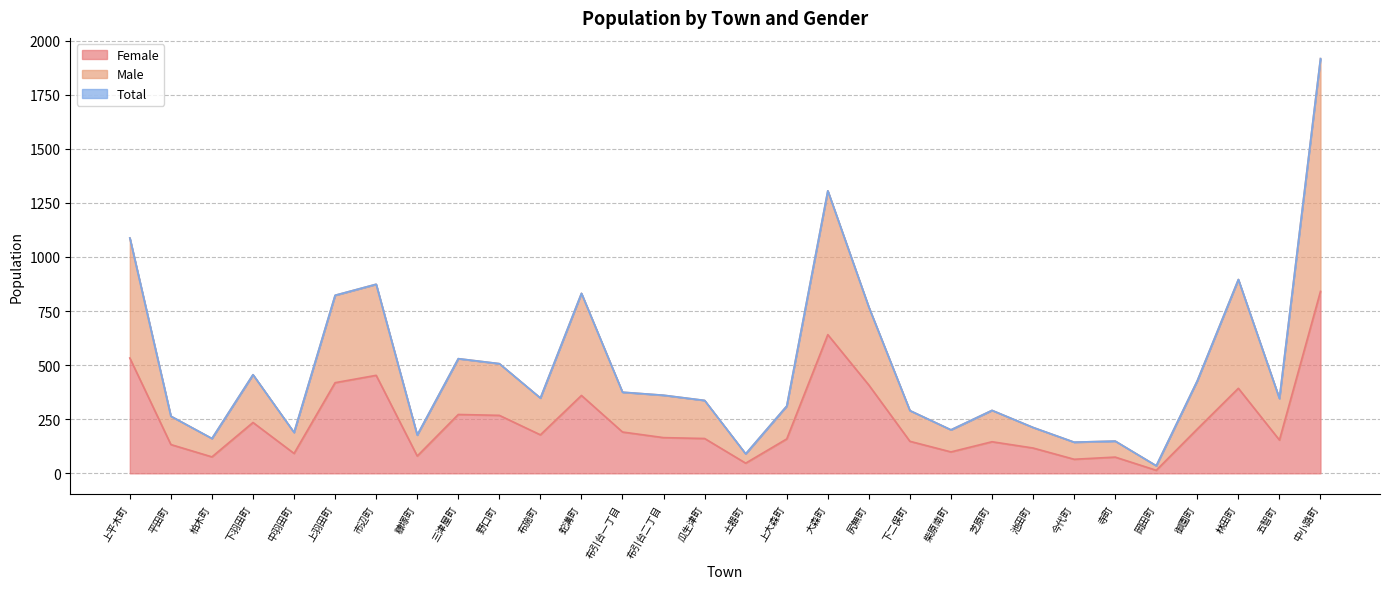

At which category is the sum across all series the highest?

中小路町